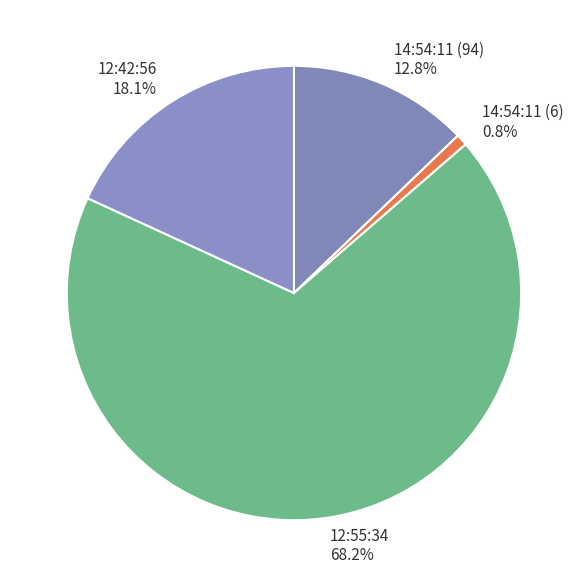

Which category accounts for the majority?

12:55:34